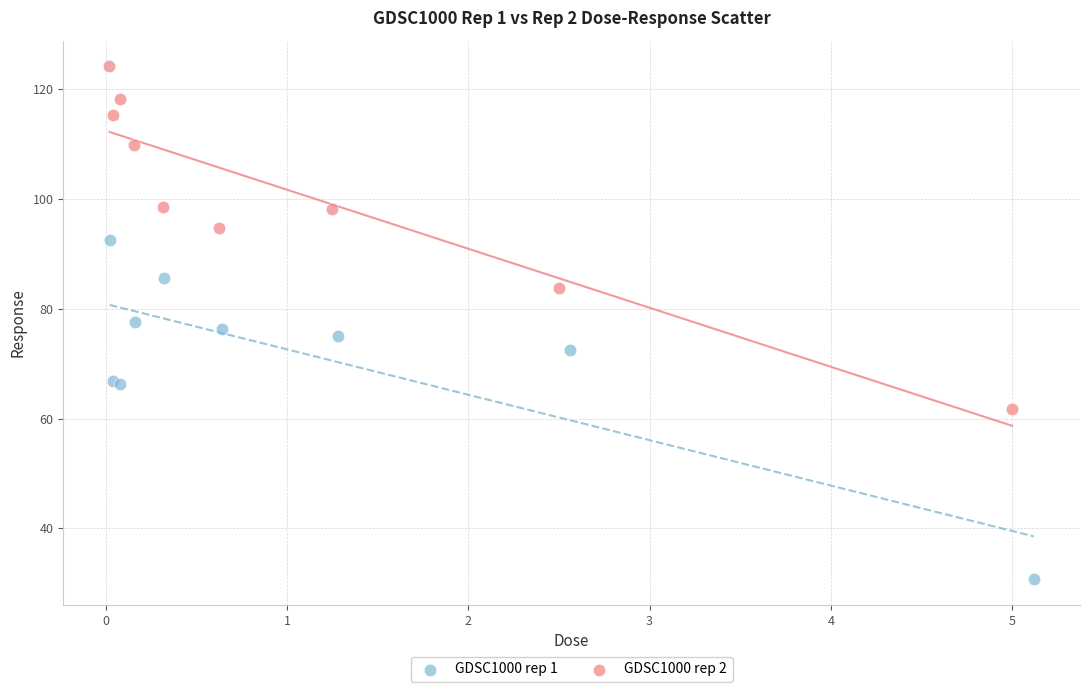

Which series has the widest spread of Y values?

GDSC1000 rep 2